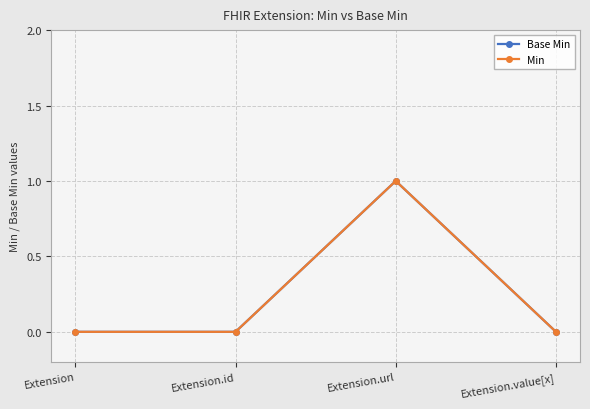

Between Extension and Extension.id, which series saw the biggest shift?

Base Min